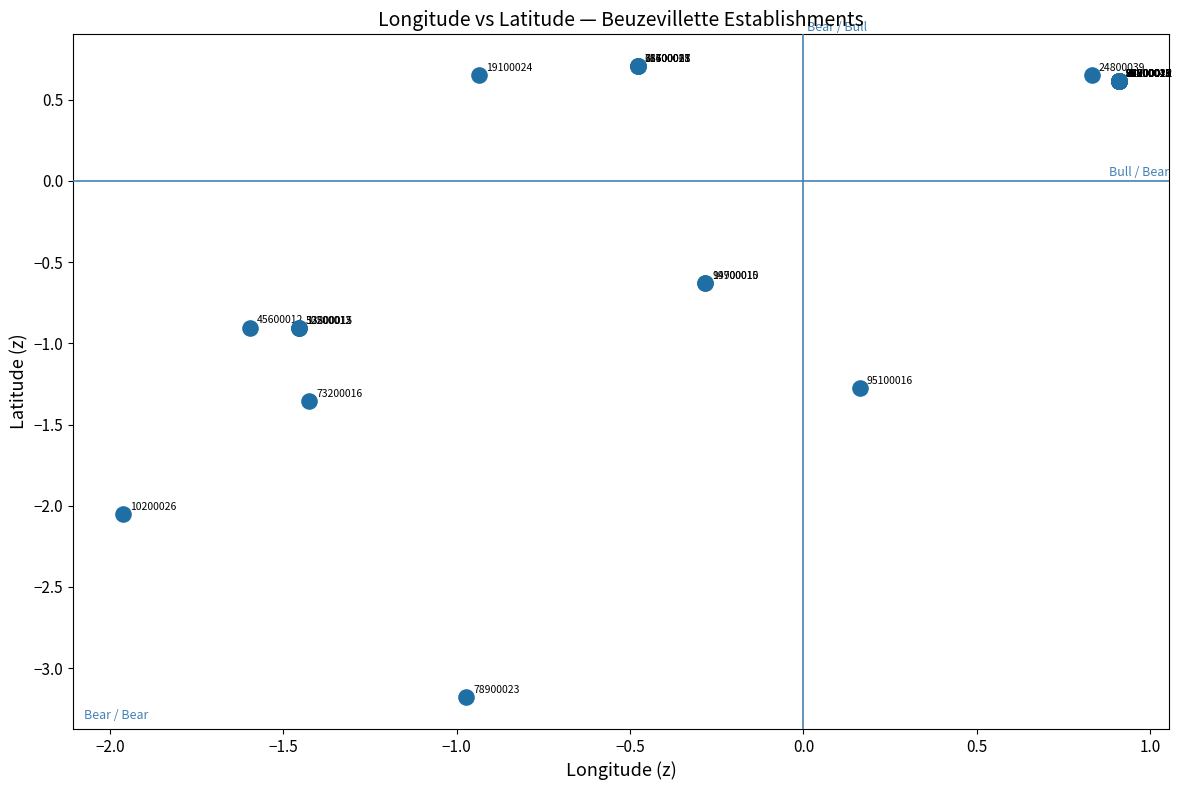

What Y value in the scatter plot is closest to -1?

-0.9